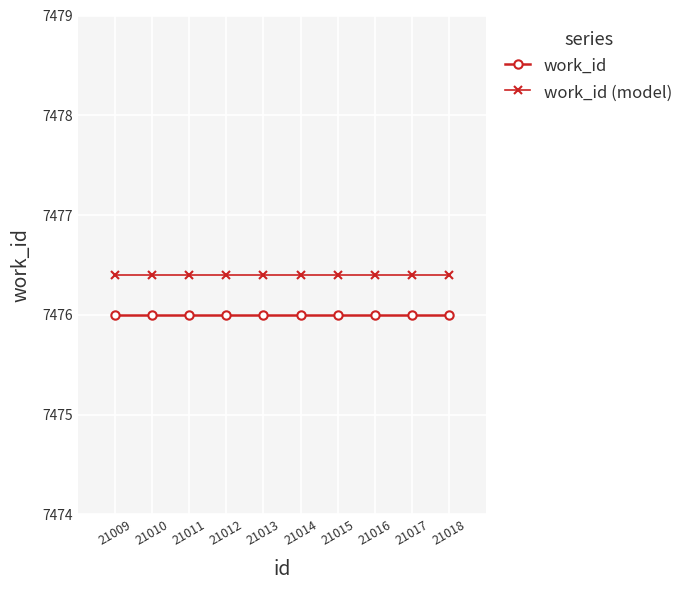

What are all the series names shown in the legend?

work_id, work_id (model)